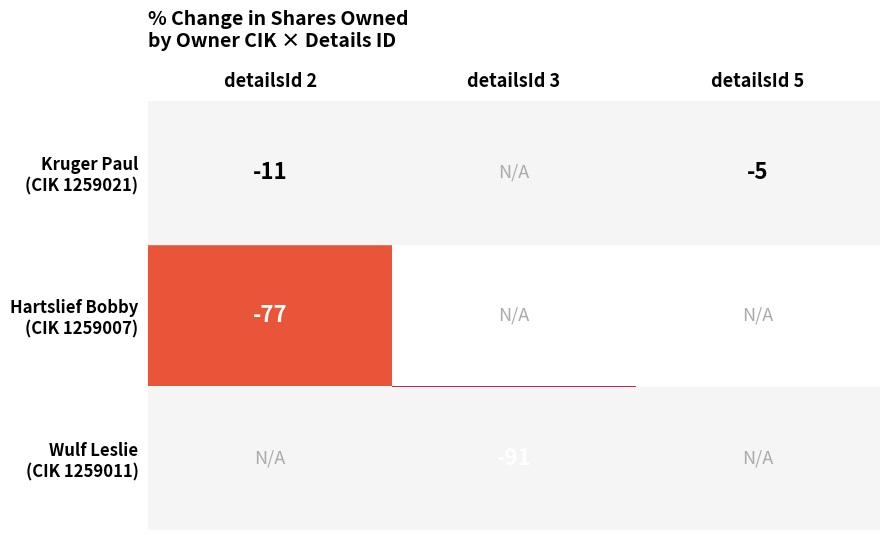

What is the difference between the maximum and minimum values in the Kruger Paul (CIK 1259021) series?

6.0